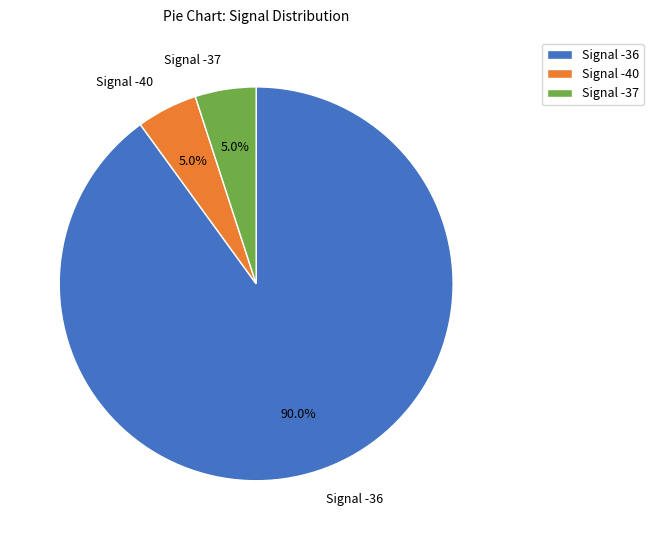

Is there any slice that represents more than half of the pie?

Yes